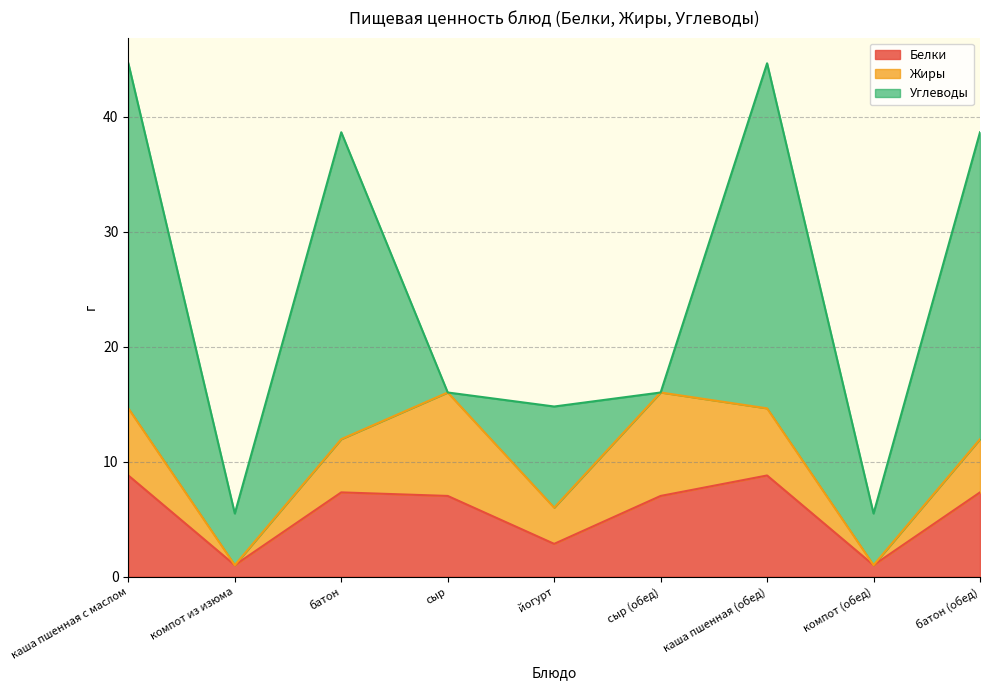

How many interior local valleys does the Углеводы series have?

4